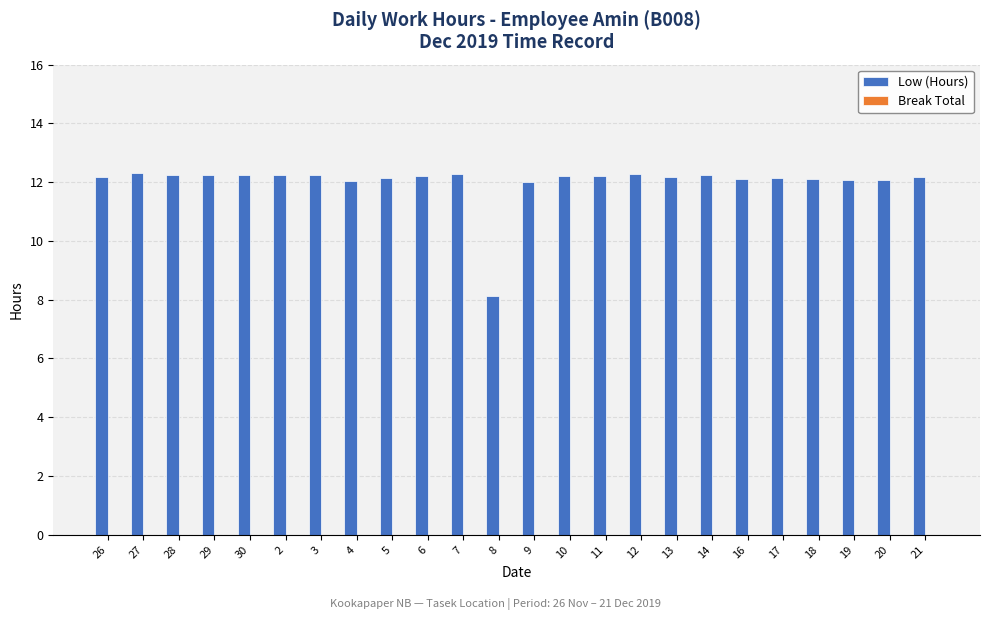

What is the value of the 19th bar from the left?

12.1